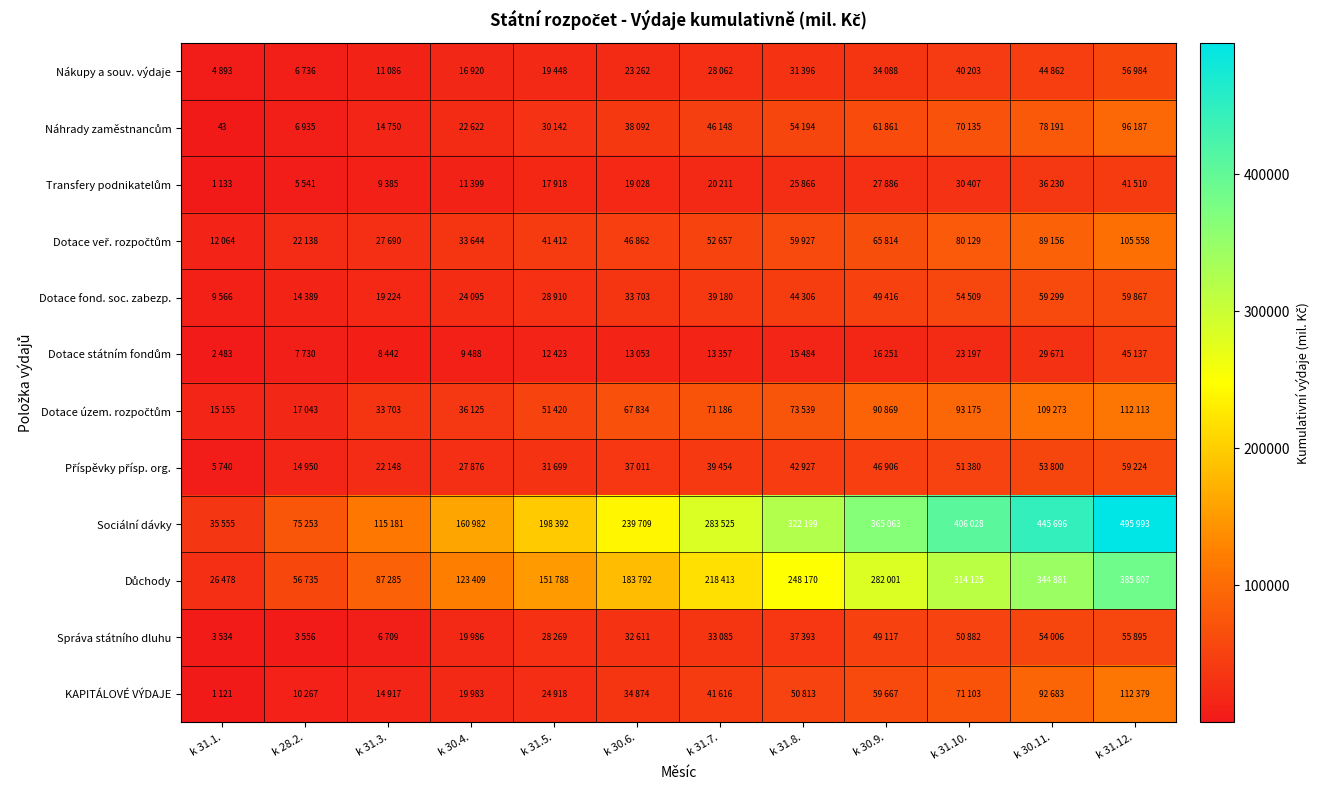

At which label is Dotace veř. rozpočtům closest to 58811?

k 31.8.